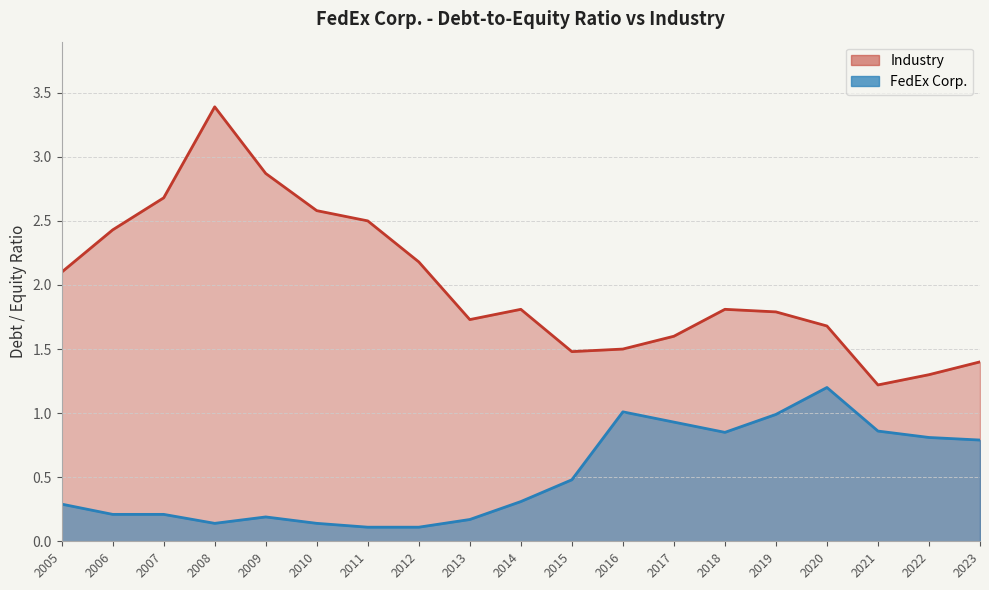

Which series changed the most between 2007 and 2013?

Industry